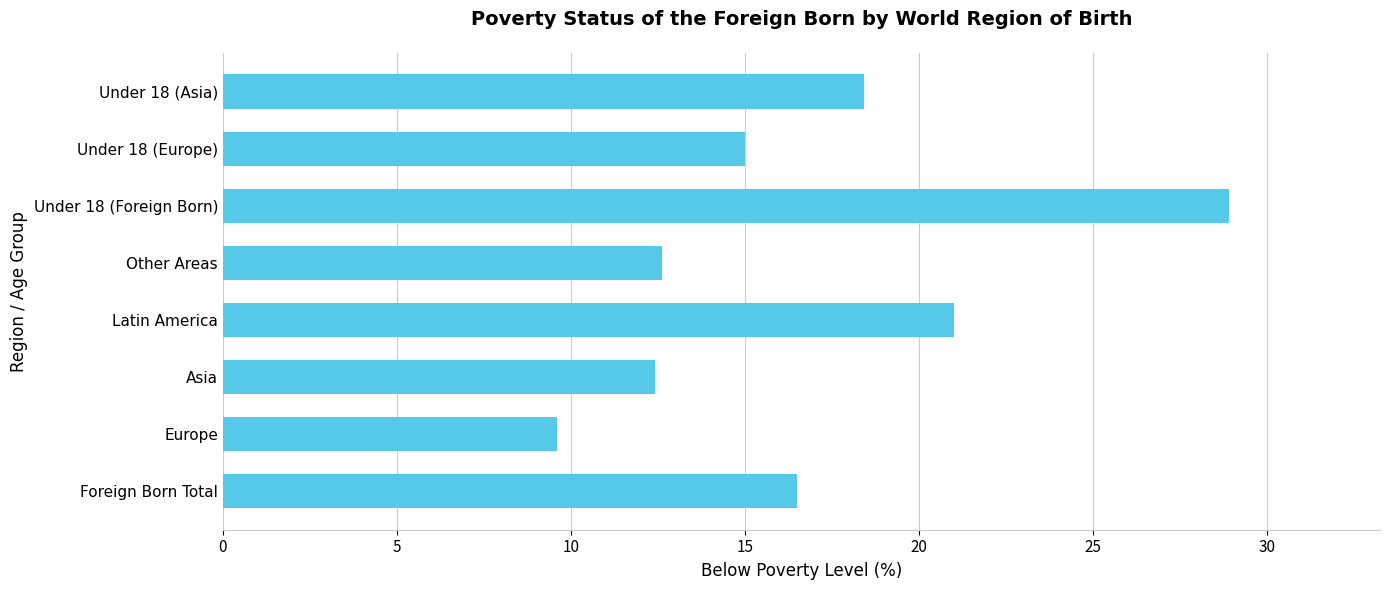

Reading bottom to top, what are all the values shown in this chart?

Foreign Born Total=16.5	Europe=9.6	Asia=12.4	Latin America=21.0	Other Areas=12.6	Under 18 (Foreign Born)=28.9	Under 18 (Europe)=15.0	Under 18 (Asia)=18.4